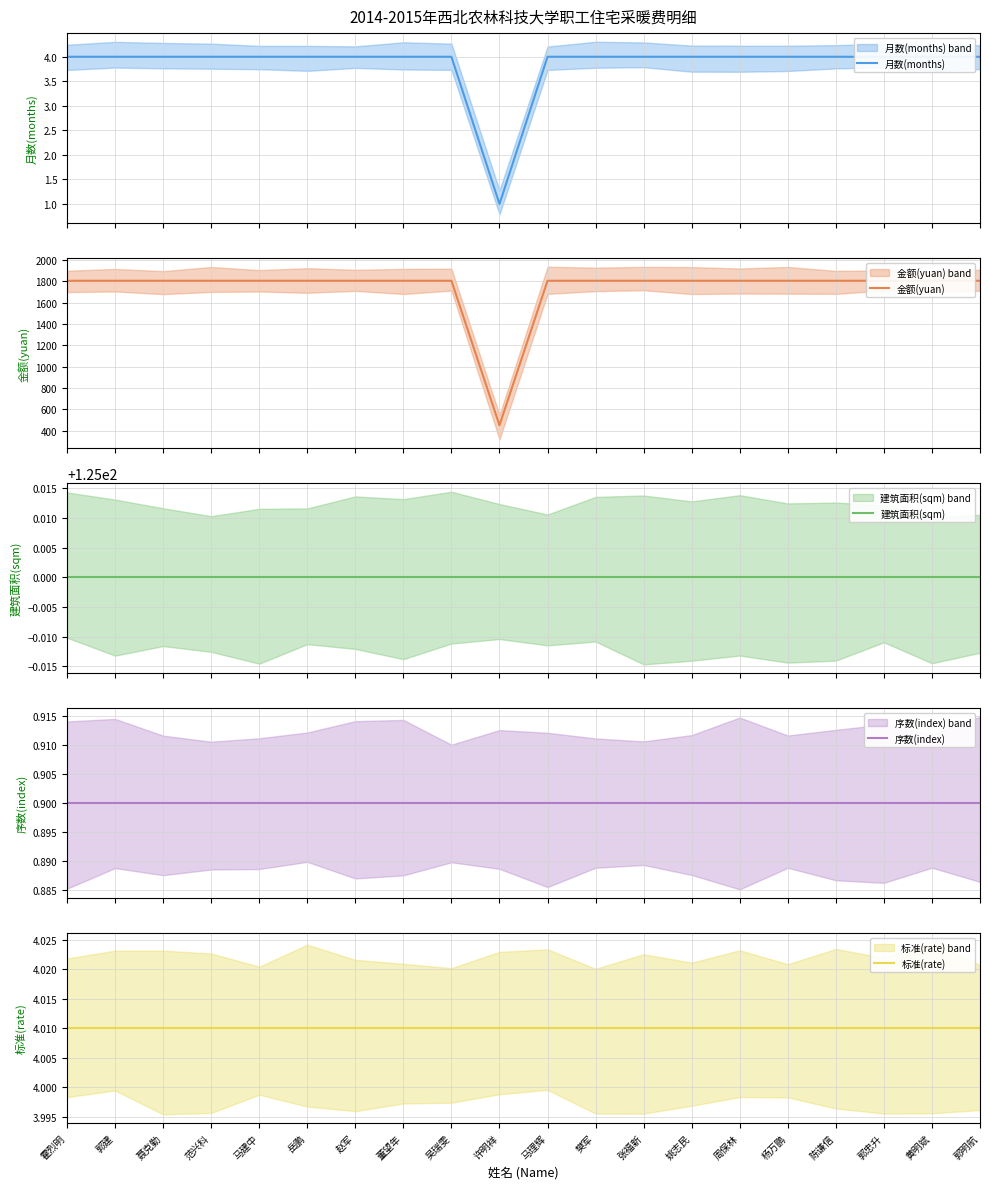

True or false: 金额(yuan) and 月数(months) cross at least once.

False